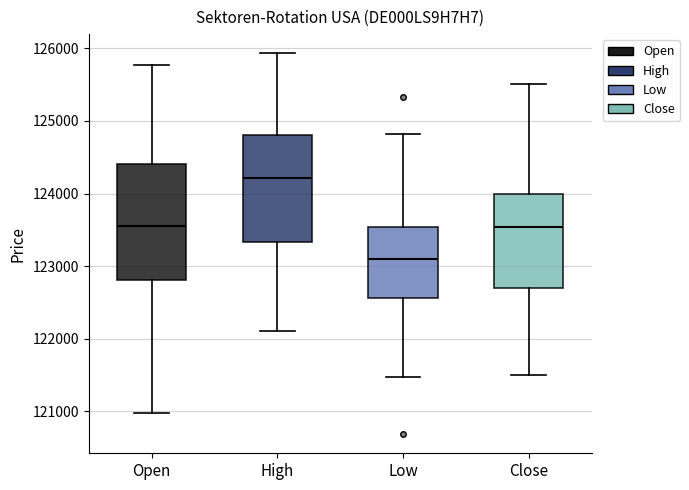

Reading left to right, transcribe this box plot: for each box, give where its median line is, the range the box spans, and where its two whiskers end, as read against the y-axis. The values are not printed on the chart, so give them approximately, as read against the axis.

Open: median 123600, box 122800 to 124400, whiskers 121000 to 125800
High: median 124200, box 123300 to 124800, whiskers 122100 to 125900
Low: median 123100, box 122600 to 123500, whiskers 121500 to 124800
Close: median 123500, box 122700 to 124000, whiskers 121500 to 125500